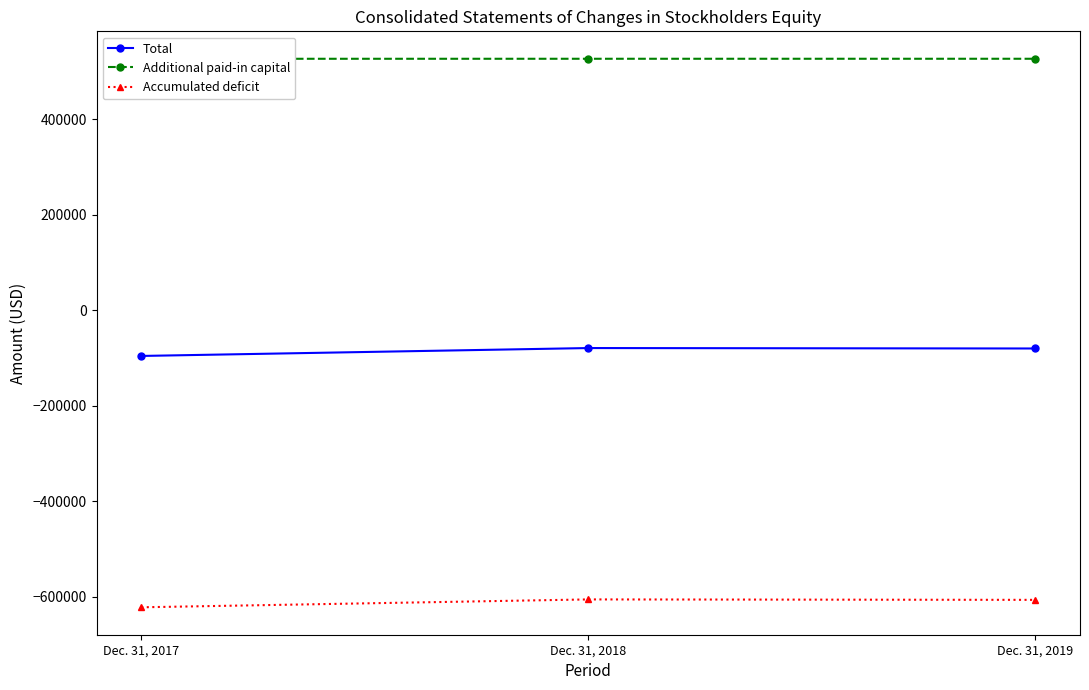

Reading right to left, list all the values displayed in this chart.

Total: Dec. 31, 2019=-80297	Dec. 31, 2018=-79379	Dec. 31, 2017=-95914
Additional paid-in capital: Dec. 31, 2019=526201	Dec. 31, 2018=526191	Dec. 31, 2017=526147
Accumulated deficit: Dec. 31, 2019=-606502	Dec. 31, 2018=-605574	Dec. 31, 2017=-622065